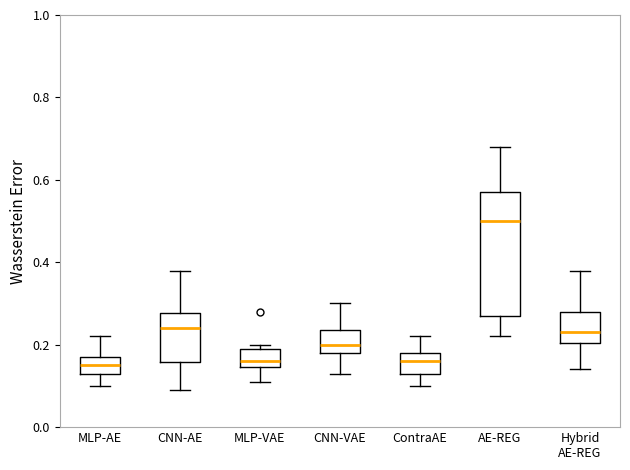

Reading left to right, transcribe this box plot: for each box, give where its median line is, the range the box spans, and where its two whiskers end, as read against the y-axis. The values are not printed on the chart, so give them approximately, as read against the axis.

MLP-AE: median 0.16, box 0.14 to 0.18, whiskers 0.10 to 0.22
CNN-AE: median 0.24, box 0.16 to 0.28, whiskers 0.10 to 0.38
MLP-VAE: median 0.16, box 0.14 to 0.20, whiskers 0.12 to 0.20 (just above the box's upper edge)
CNN-VAE: median 0.20, box 0.18 to 0.24, whiskers 0.14 to 0.30
ContraAE: median 0.16, box 0.14 to 0.18, whiskers 0.10 to 0.22
AE-REG: median 0.50, box 0.28 to 0.58, whiskers 0.22 to 0.68
Hybrid AE-REG: median 0.24, box 0.20 to 0.28, whiskers 0.14 to 0.38